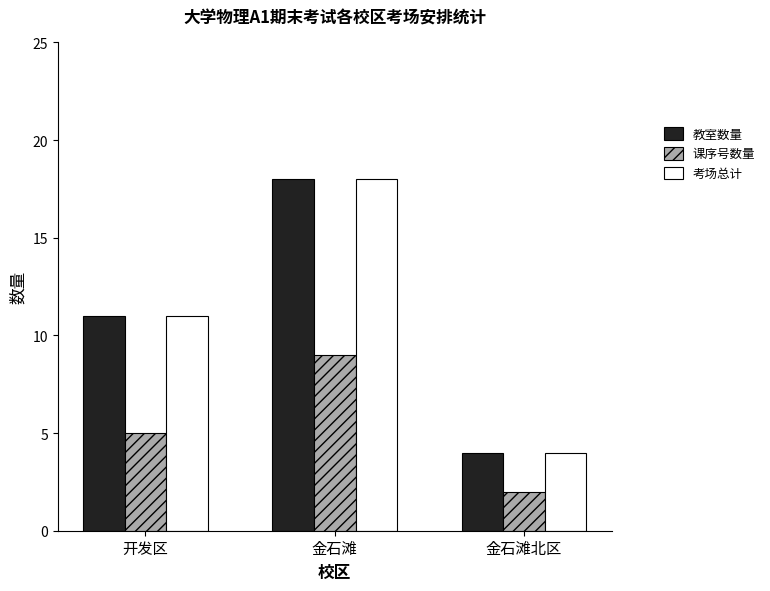

At which category is the sum across all series the highest?

金石滩